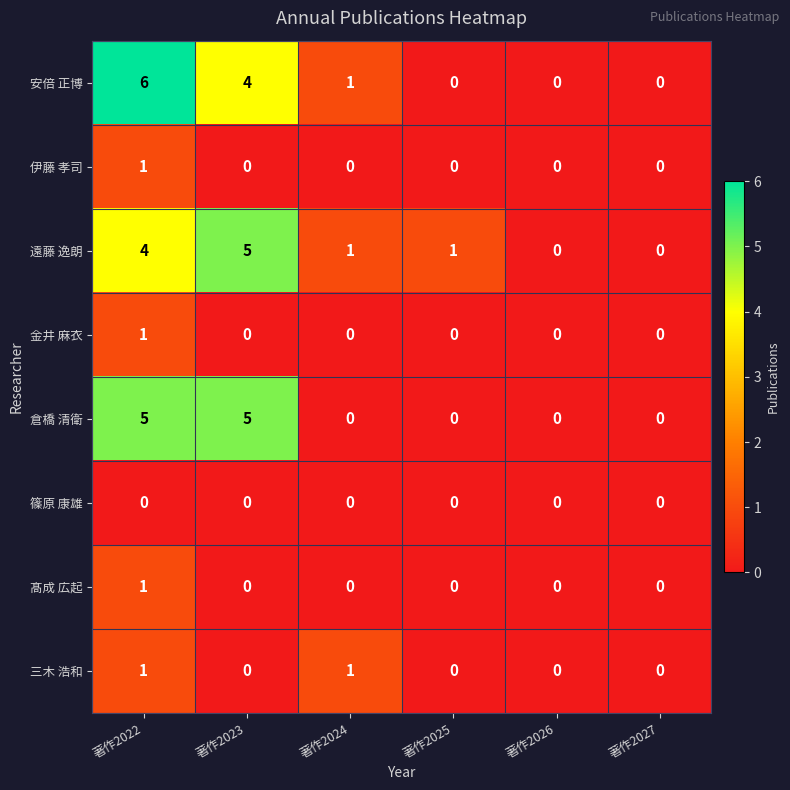

At which category does the chart reach its peak across all series?

著作2022